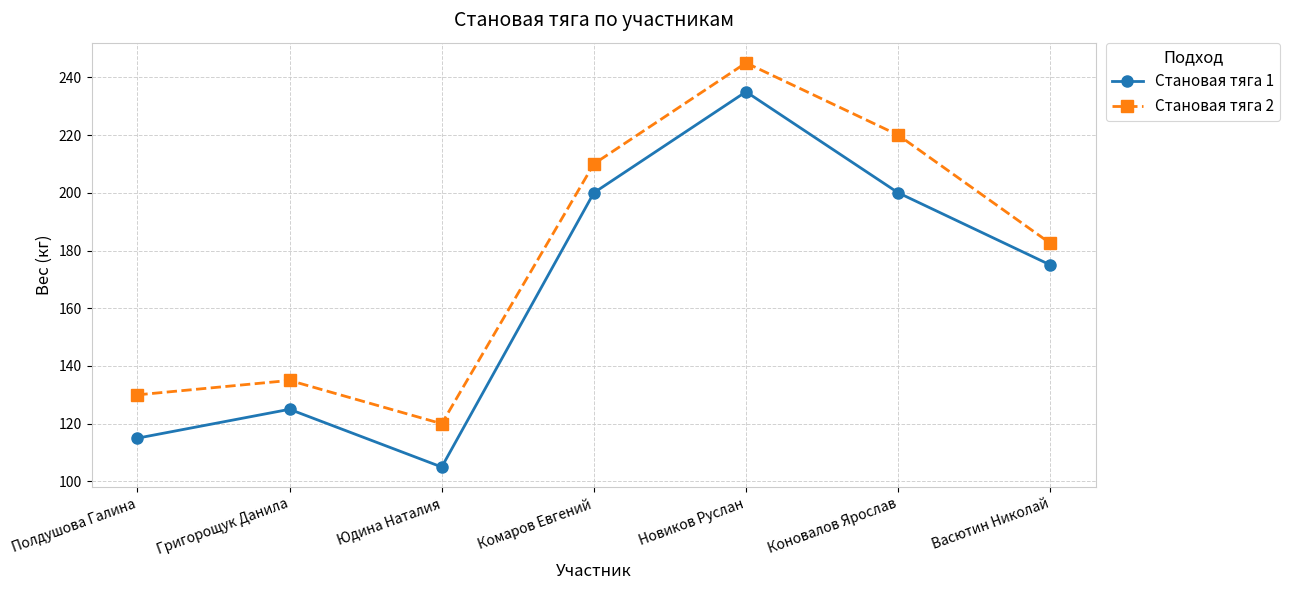

Where is the first local minimum for Становая тяга 1?

Юдина Наталия